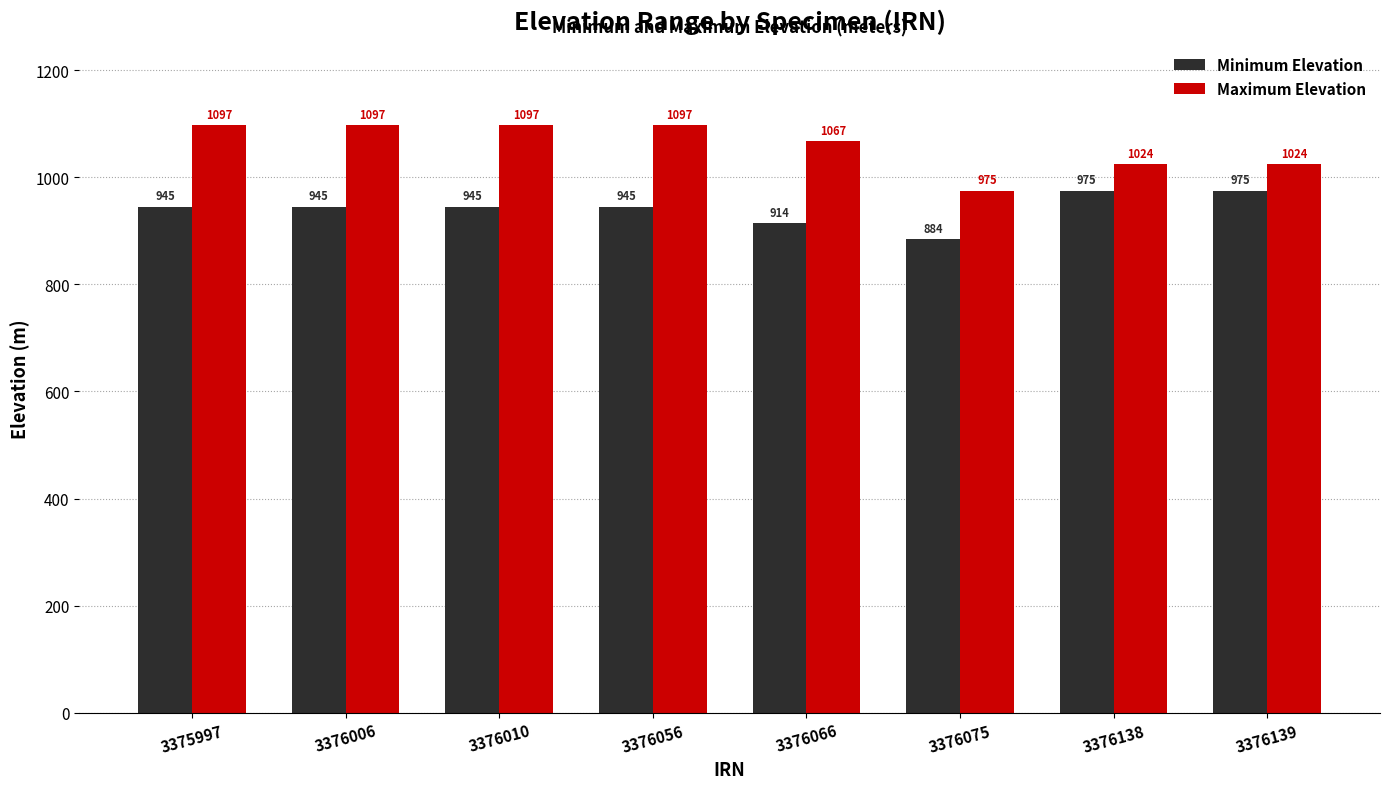

True or false: Maximum Elevation has a value of 1097 at 3376056.

True